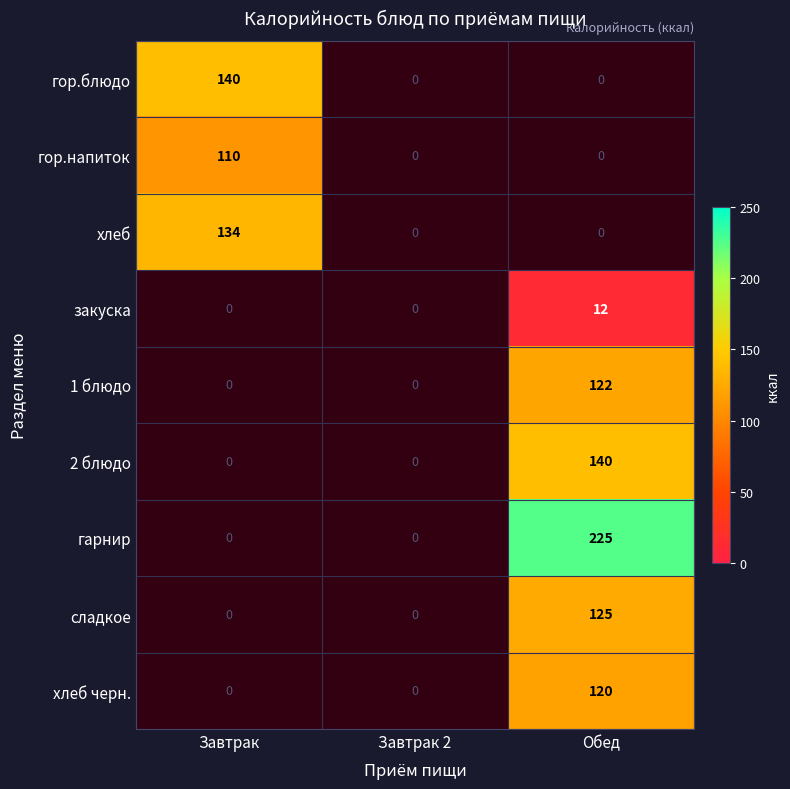

The value of гарнир at Обед is 225. True or false?

True